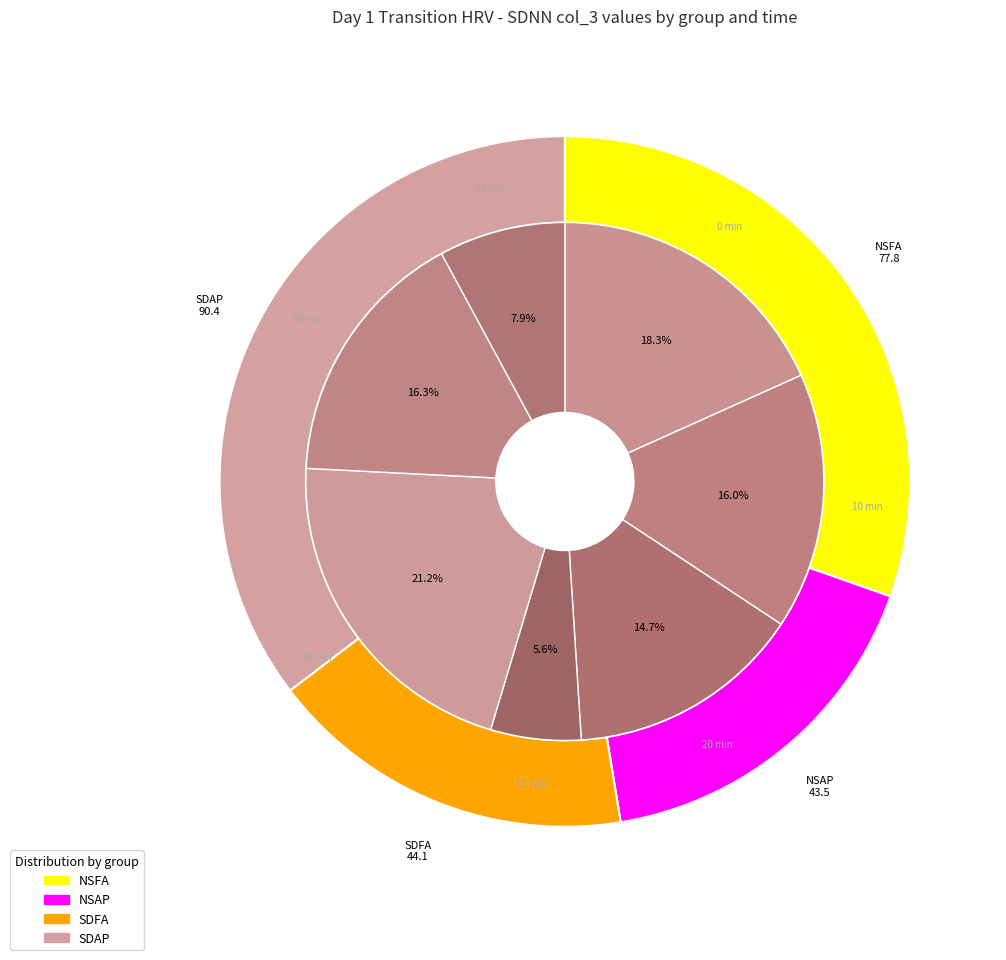

Which has a higher value, 10 min or 20 min?

10 min